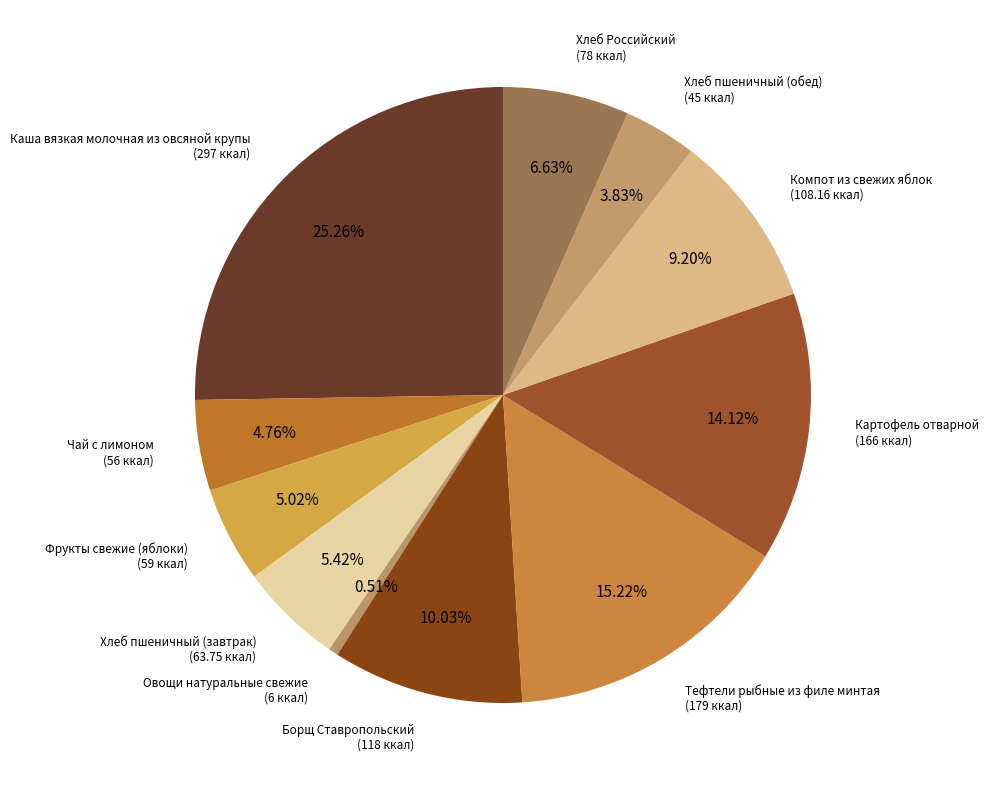

Which category has the smallest portion of the pie?

Овощи натуральные свежие